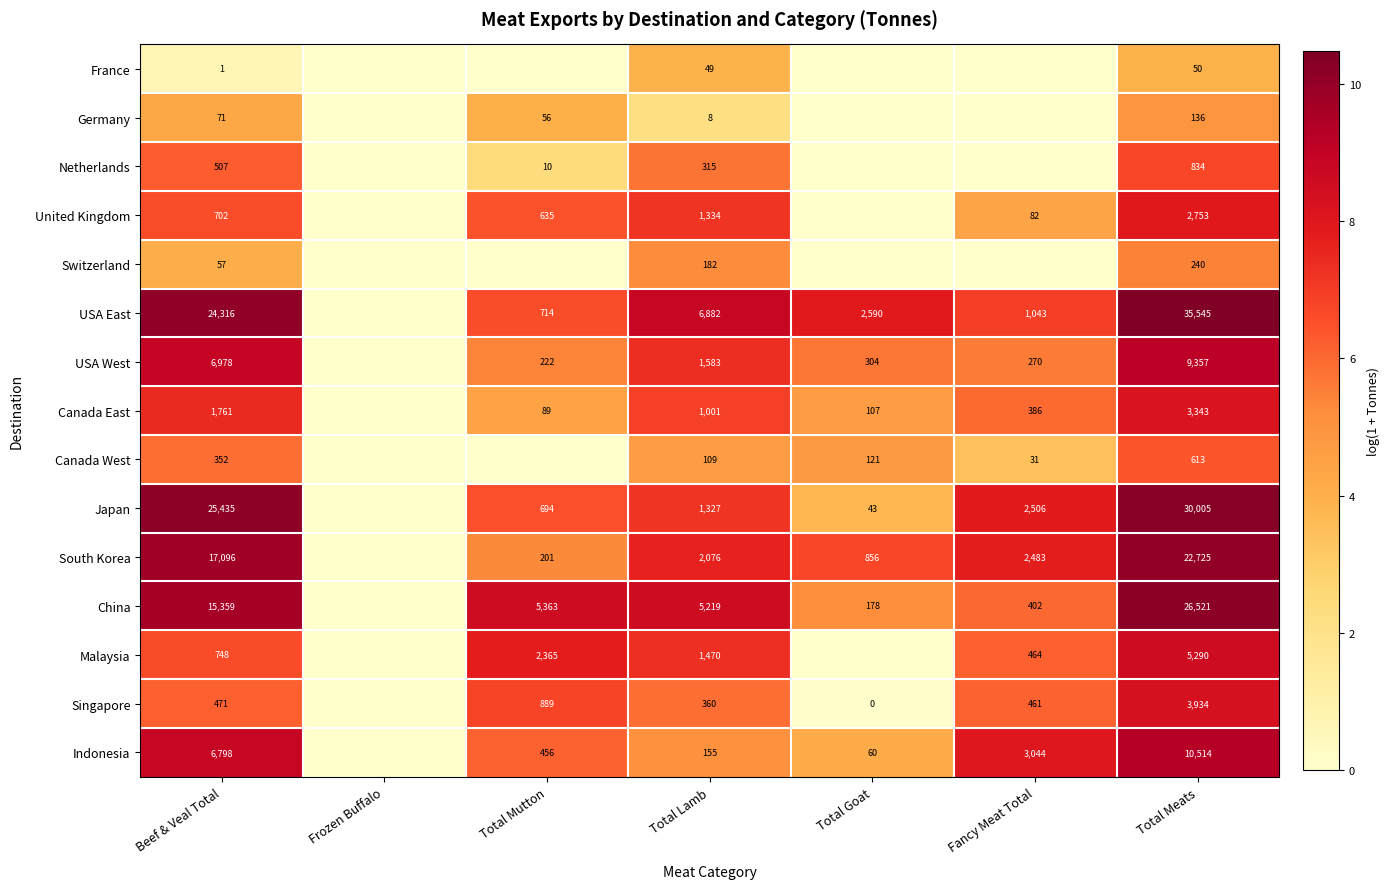

The value of Netherlands at Total Lamb is 315. True or false?

True